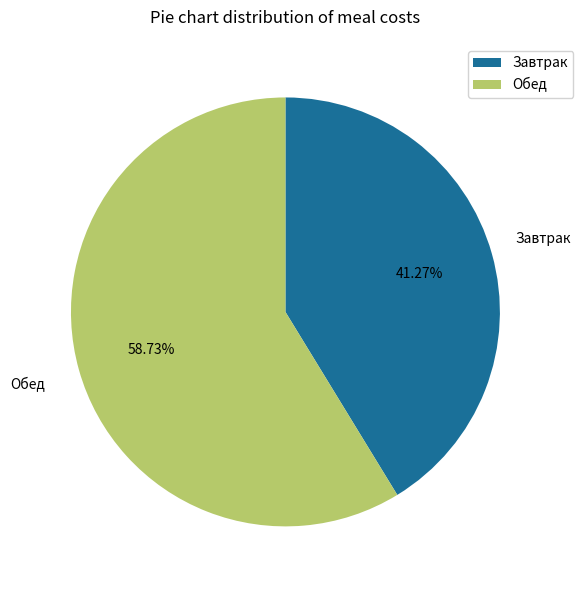

How many slices are in this pie chart?

2